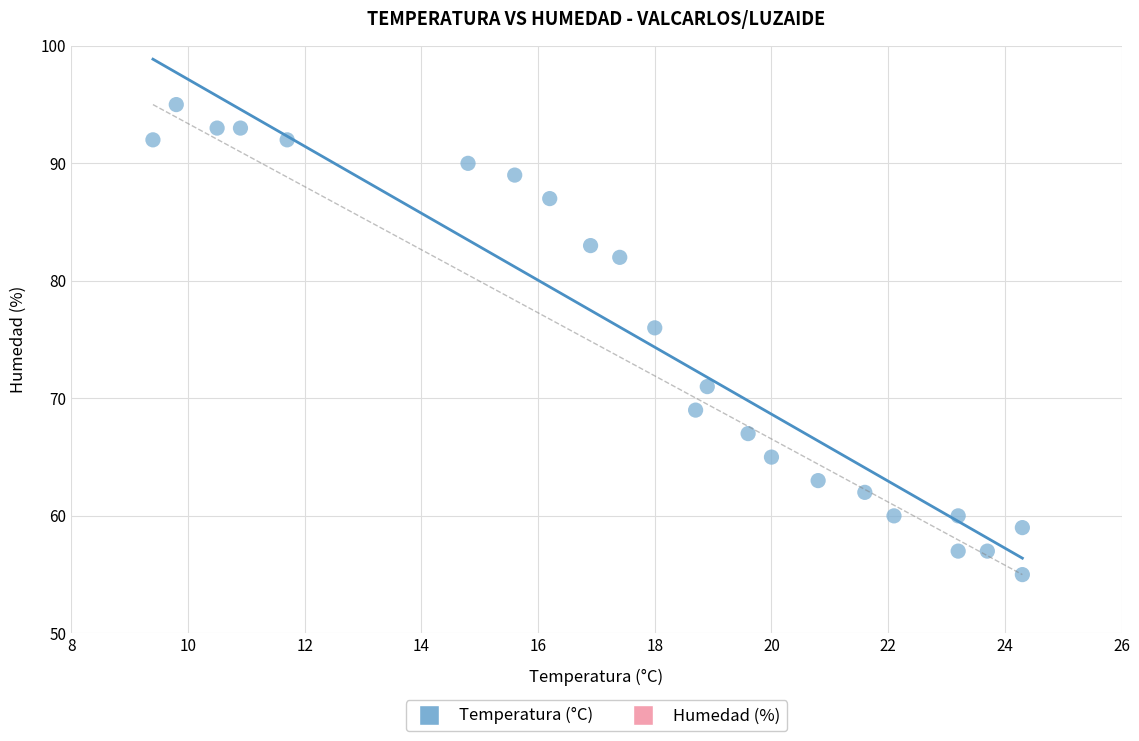

What Y value in the scatter plot is closest to 75?

76